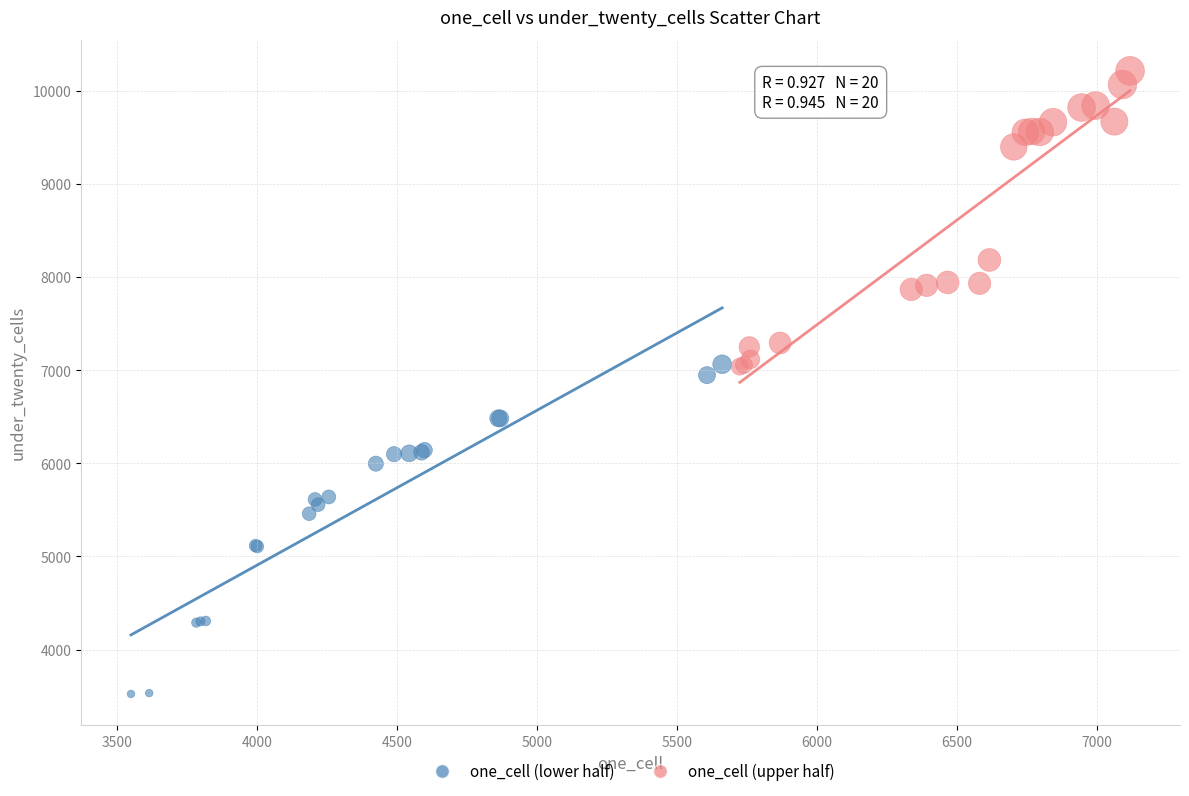

Which series contains the highest Y value?

one_cell (upper half)